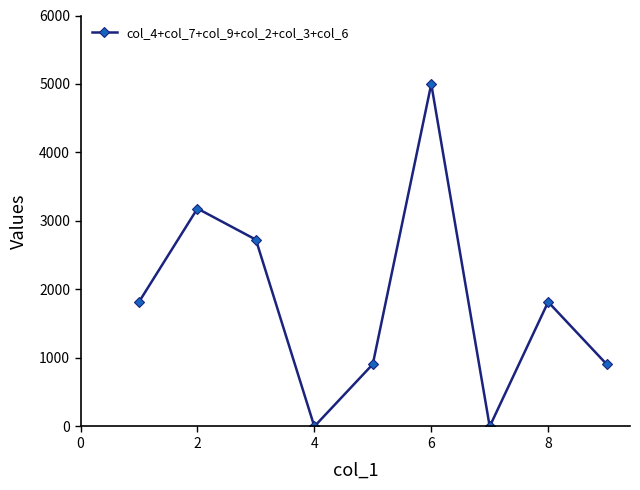

Reading right to left, transcribe all the data shown in this chart.

909.1	1818.2	0.0	5000.0	909.1	0.0	2727.3	3181.8	1818.2